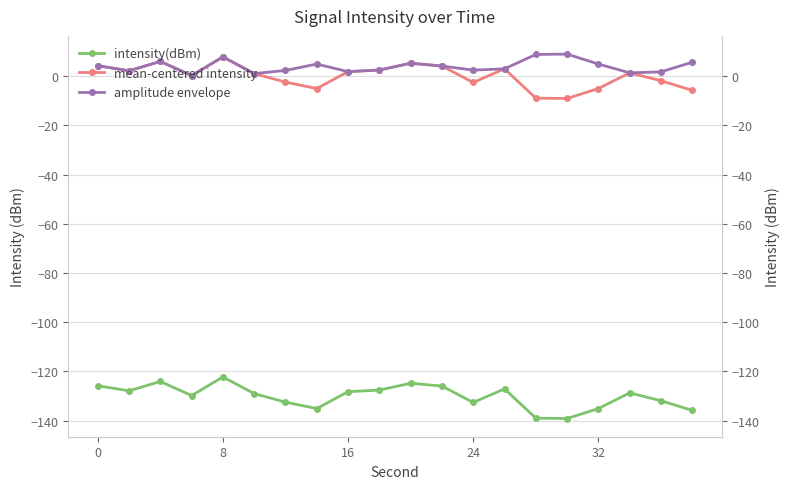

List the series in order of their peak value, highest first.

amplitude envelope, mean-centered intensity, intensity(dBm)